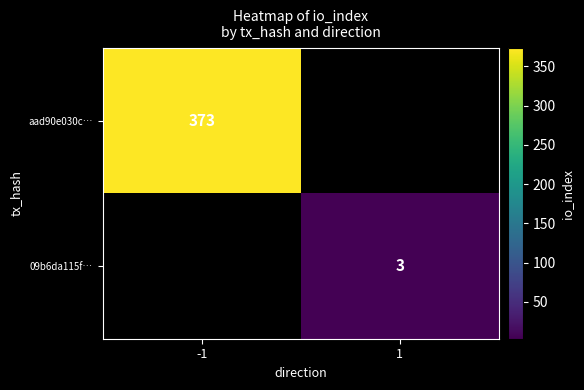

True or false: aad90e030c… has a value of 373 at -1.

True